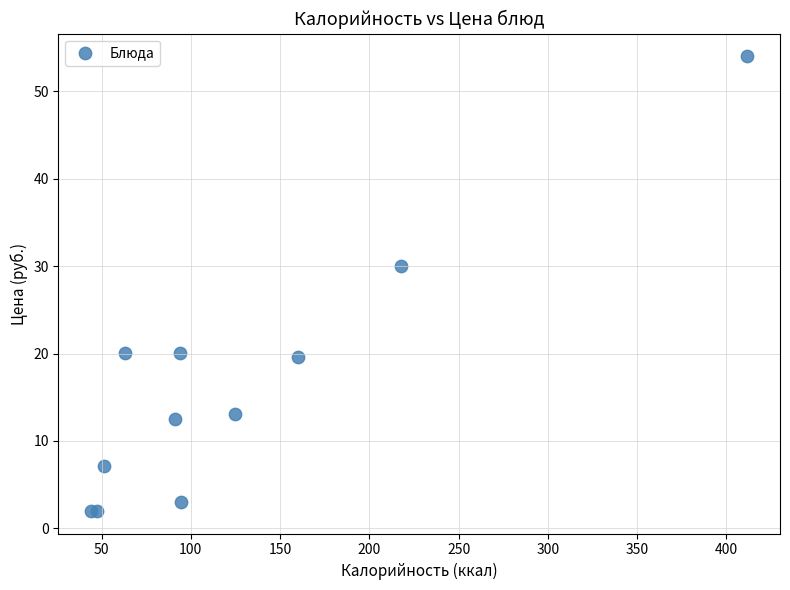

What Y value in the scatter plot is closest to 28?

30.0